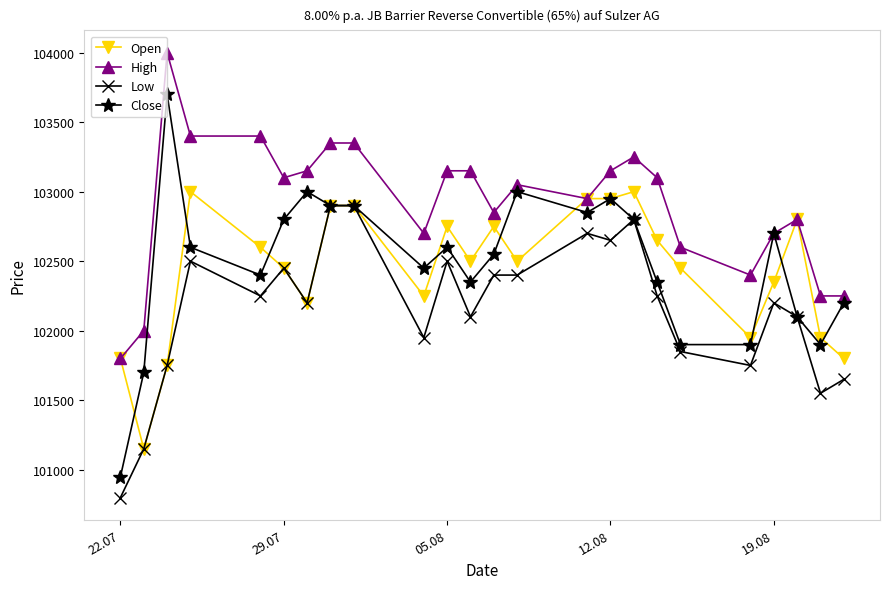

What is the value of the Close point at the 20th from the left?

101900